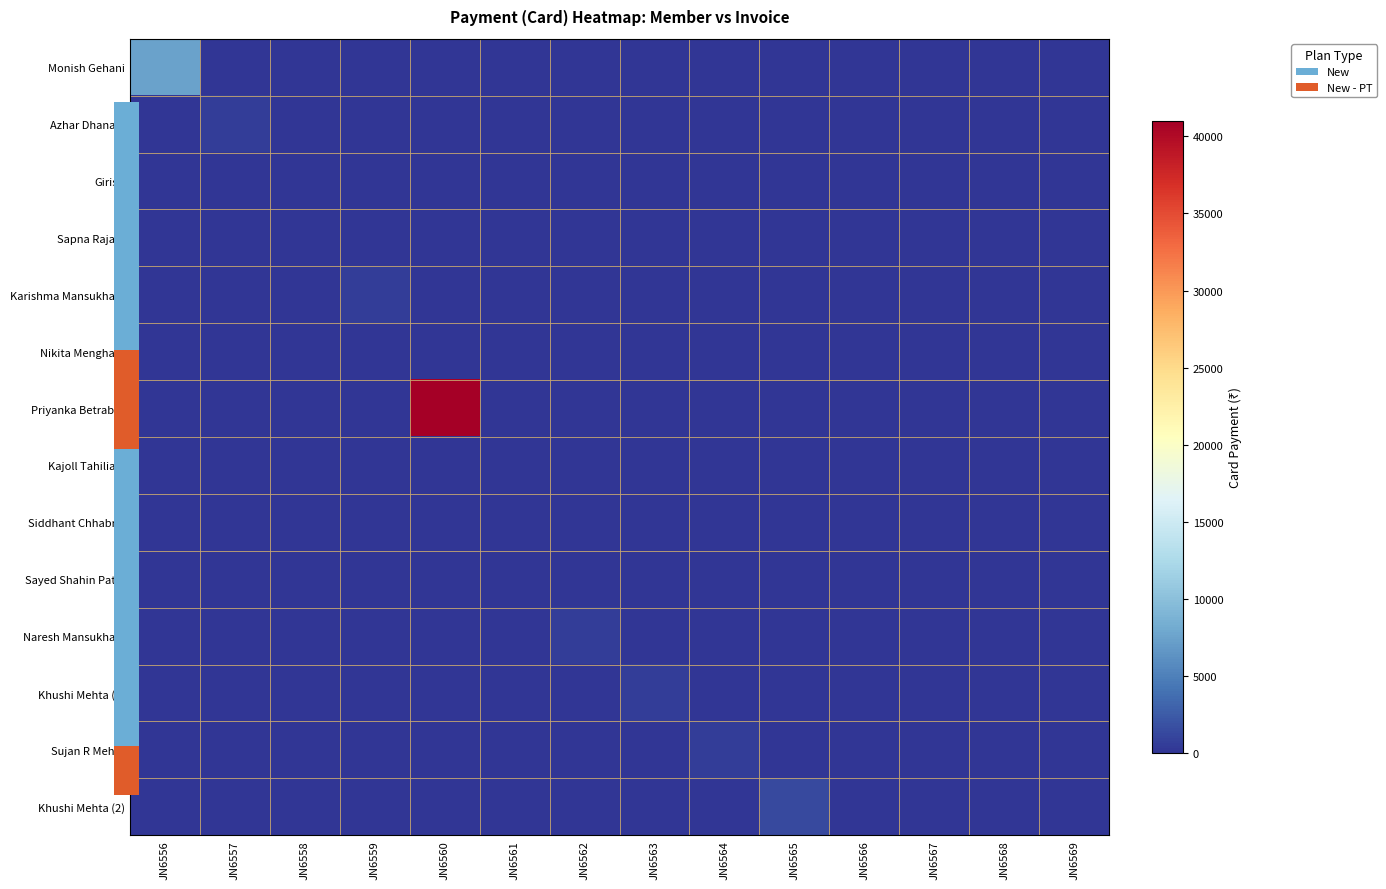

Which series has the largest total across all categories?

Priyanka Betrabet